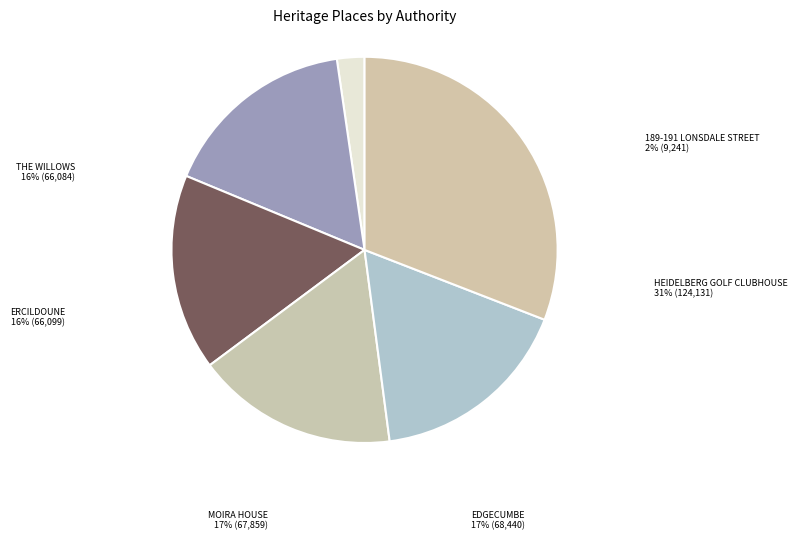

Rank the categories by value from lowest to highest.

189-191 Lonsdale Street, The Willows, Ercildoune, Moira House, Edgecumbe, Heidelberg Golf Clubhouse